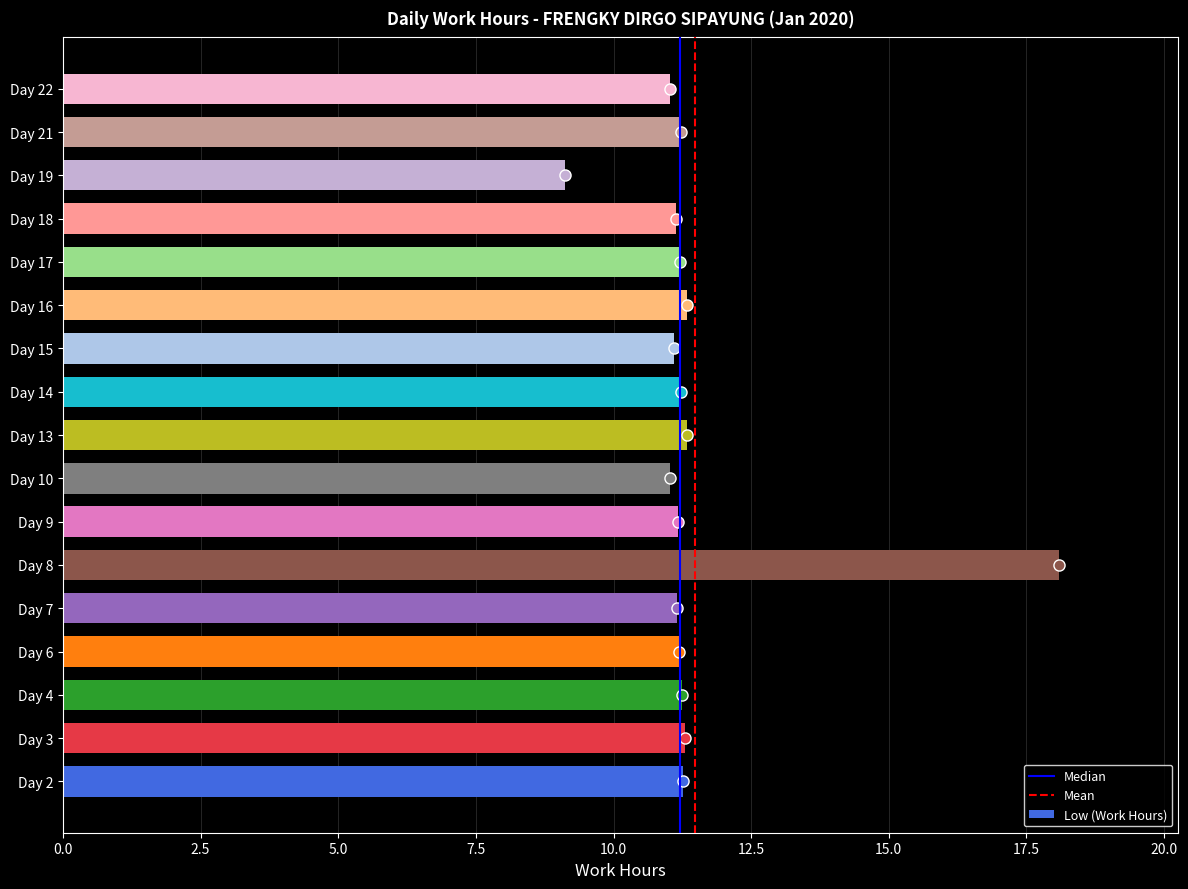

How many bars are there in total?

17